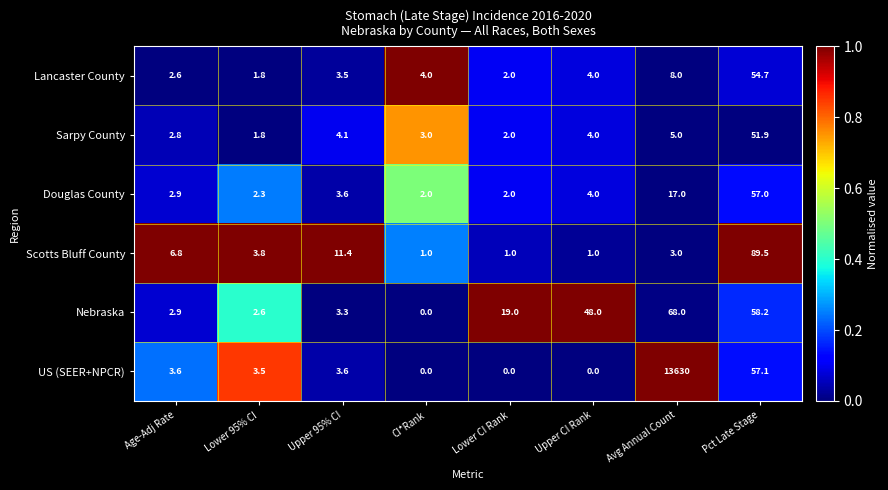

What is the difference between the highest and lowest values at Avg Annual Count?

13627.0